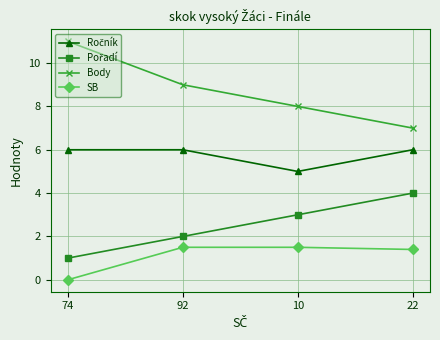

What is the label of the 4th point from the left?

22